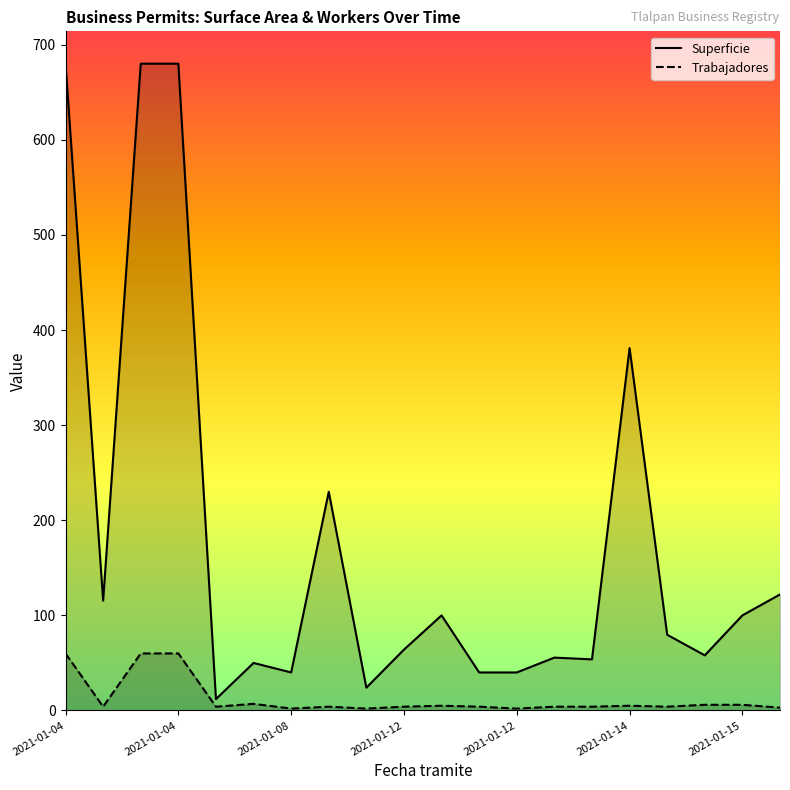

True or false: Trabajadores and Superficie intersect in this chart.

False